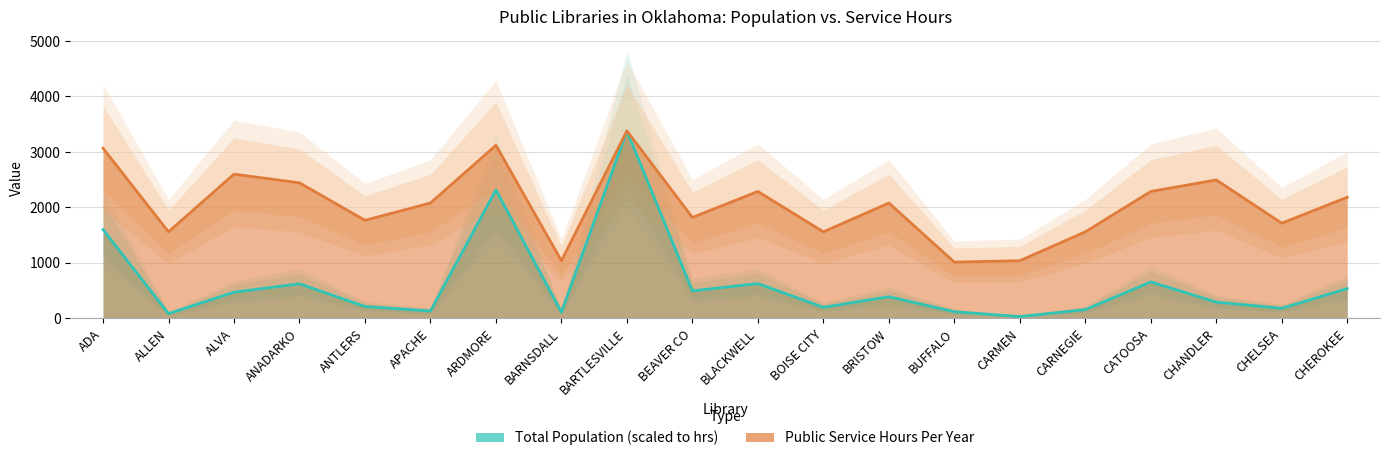

Where is the first local maximum for Total Population line?

ANADARKO